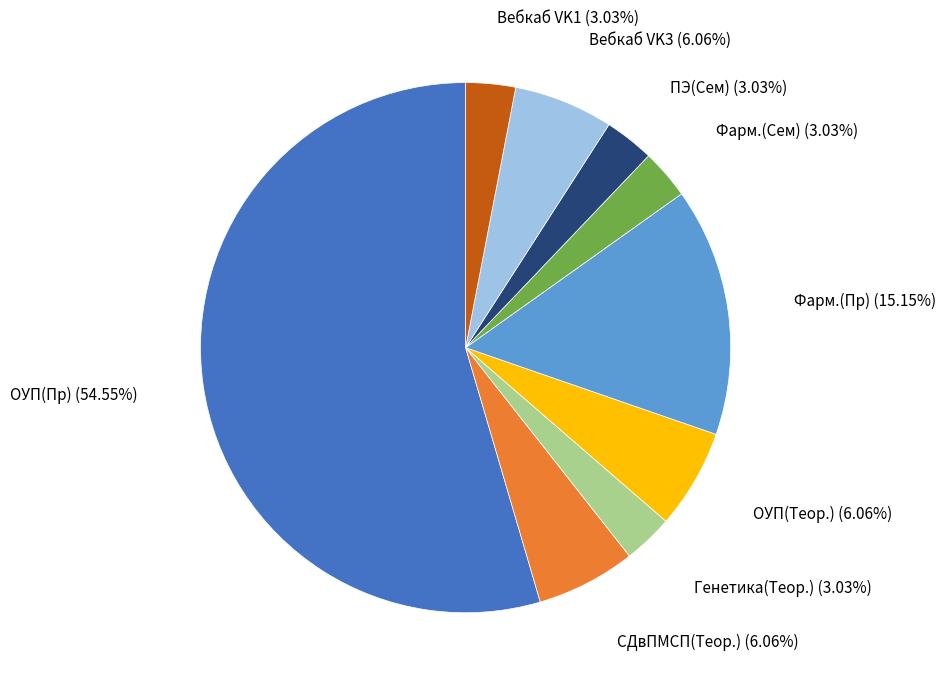

Is there any slice that represents more than half of the pie?

Yes